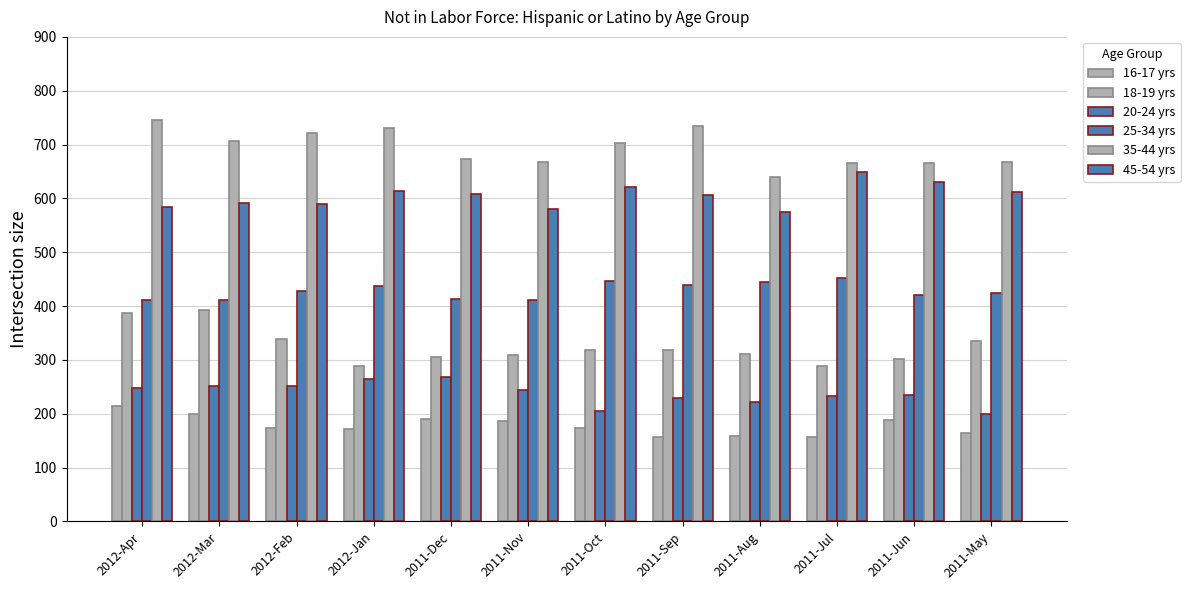

How many bars are there in each group?

6